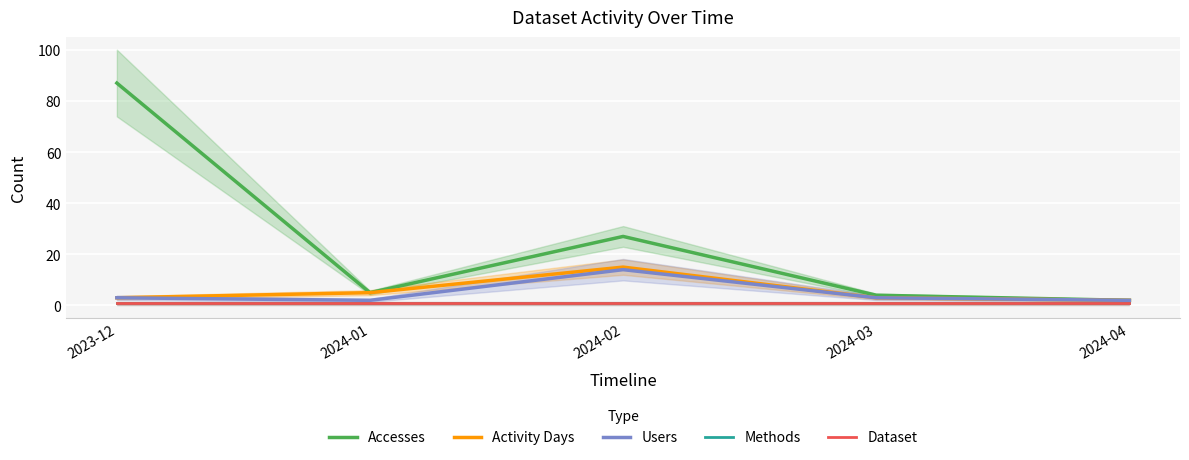

What is the average value of the Dataset series?

1